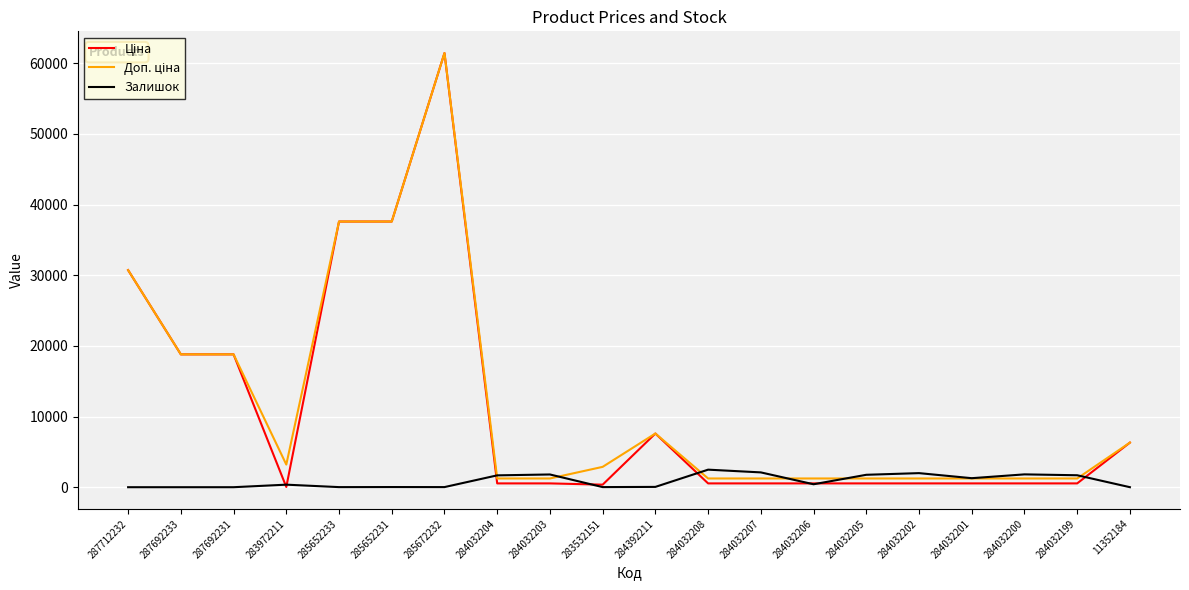

Is it true that Залишок equals 0.0 at 287712232?

True